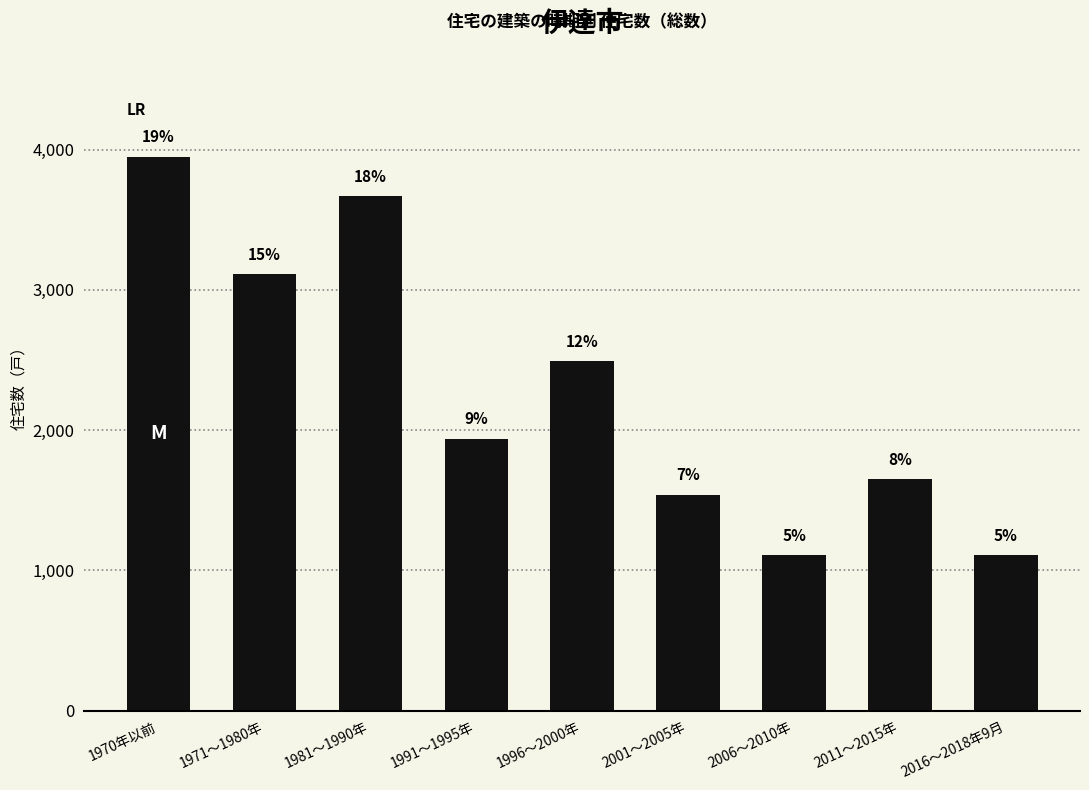

Which label corresponds to the smallest value in the chart?

2006～2010年